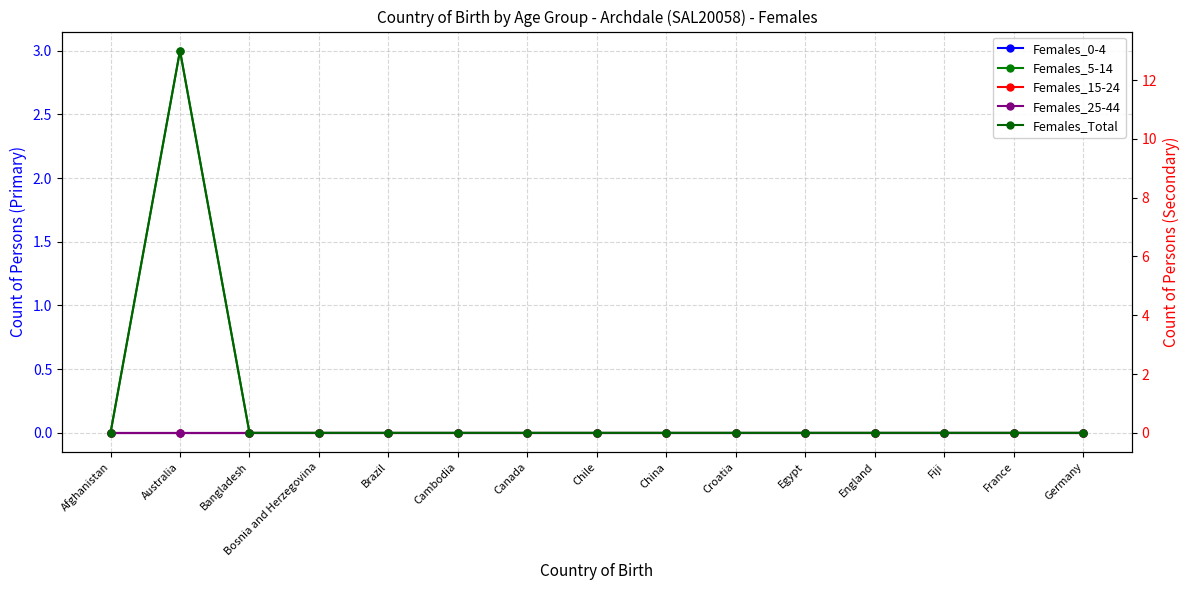

Reading right to left, transcribe all the data shown in this chart.

Females_0-4: 0	0	0	0	0	0	0	0	0	0	0	0	0	0	0
Females_5-14: 0	0	0	0	0	0	0	0	0	0	0	0	0	3	0
Females_15-24: 0	0	0	0	0	0	0	0	0	0	0	0	0	0	0
Females_25-44: 0	0	0	0	0	0	0	0	0	0	0	0	0	0	0
Females_Total: 0	0	0	0	0	0	0	0	0	0	0	0	0	13	0